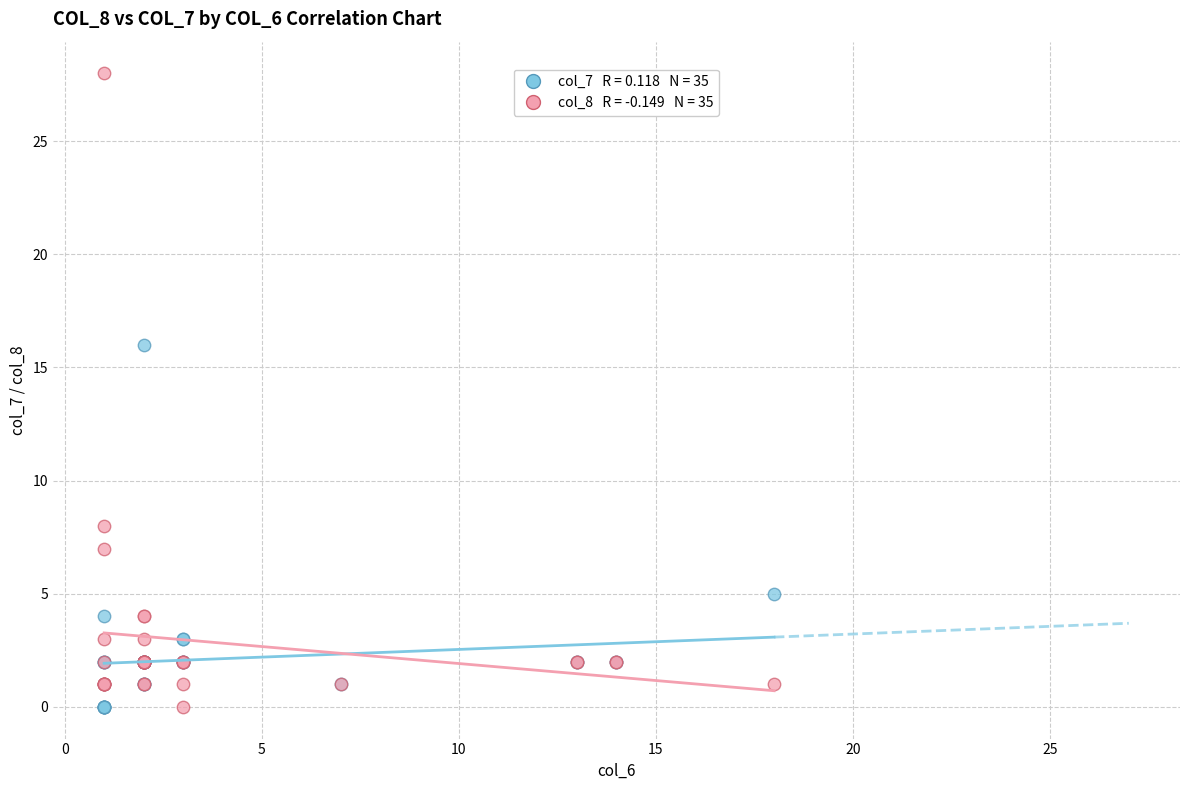

Across all series, what Y value is closest to 14?

16